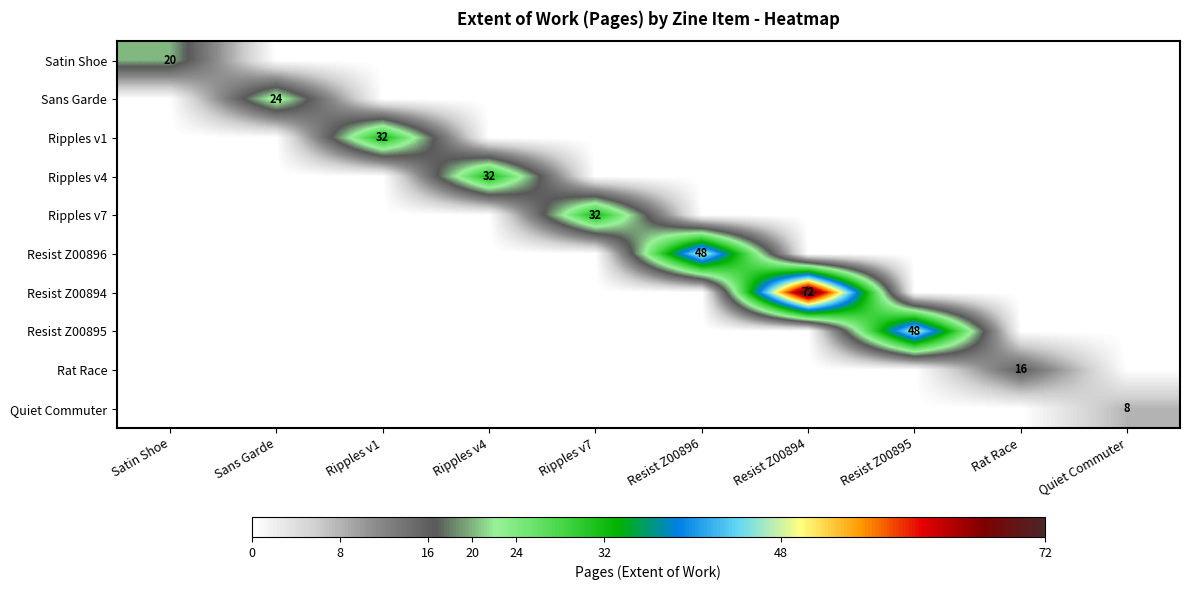

The Resist Z00894 series shows 22 at Resist Z00894. True or false?

False